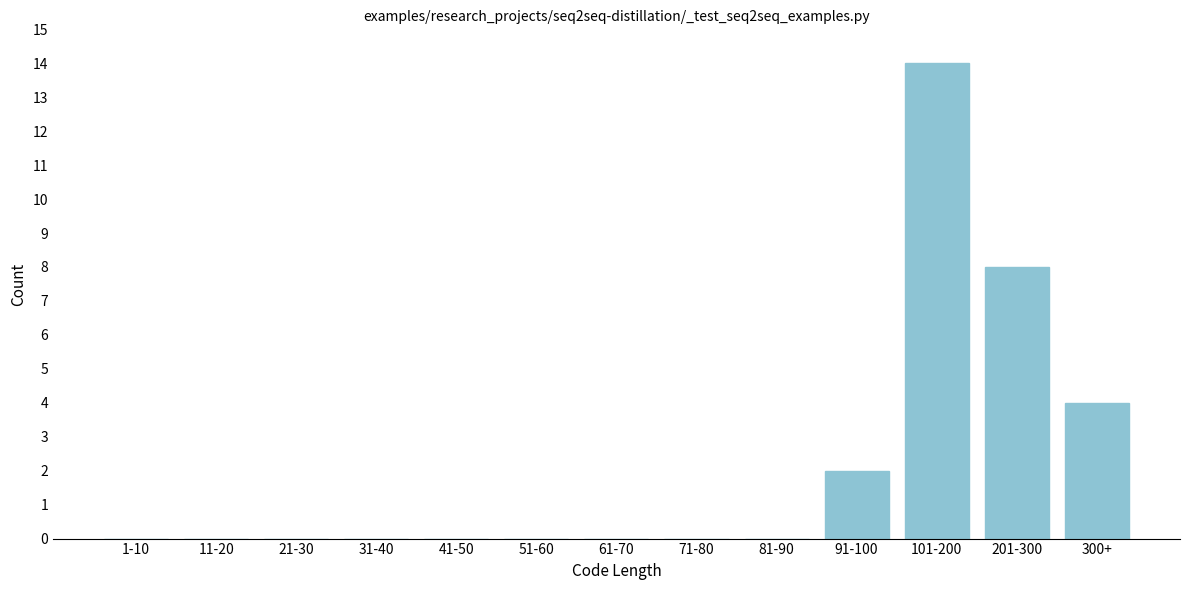

Reading left to right, what are all the values shown in this chart?

1-10=0	11-20=0	21-30=0	31-40=0	41-50=0	51-60=0	61-70=0	71-80=0	81-90=0	91-100=2	101-200=14	201-300=8	300+=4